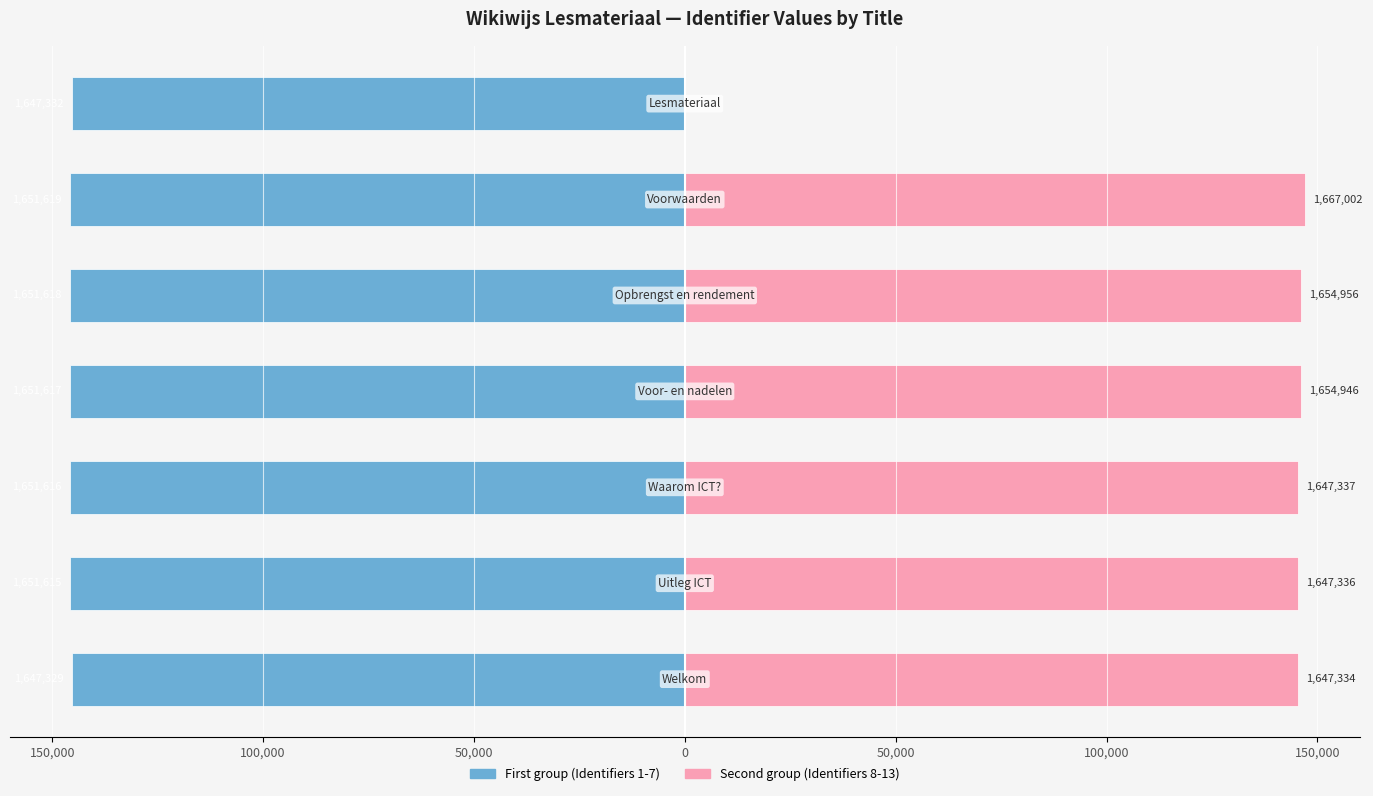

How many values in the First group (Identifiers 1-7) series are below -145730?

5